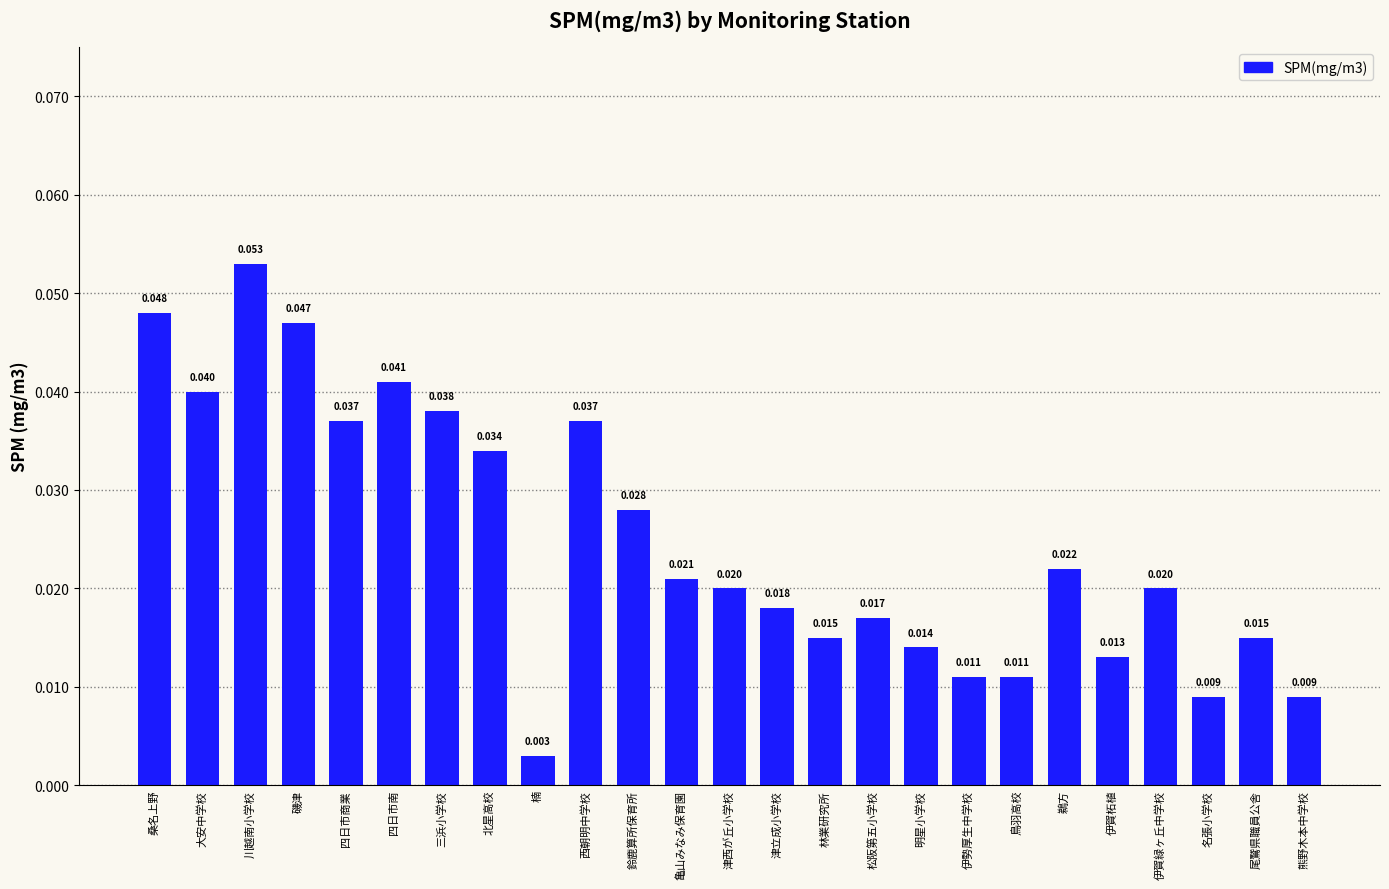

What is the label of the 23rd bar from the left?

名張小学校